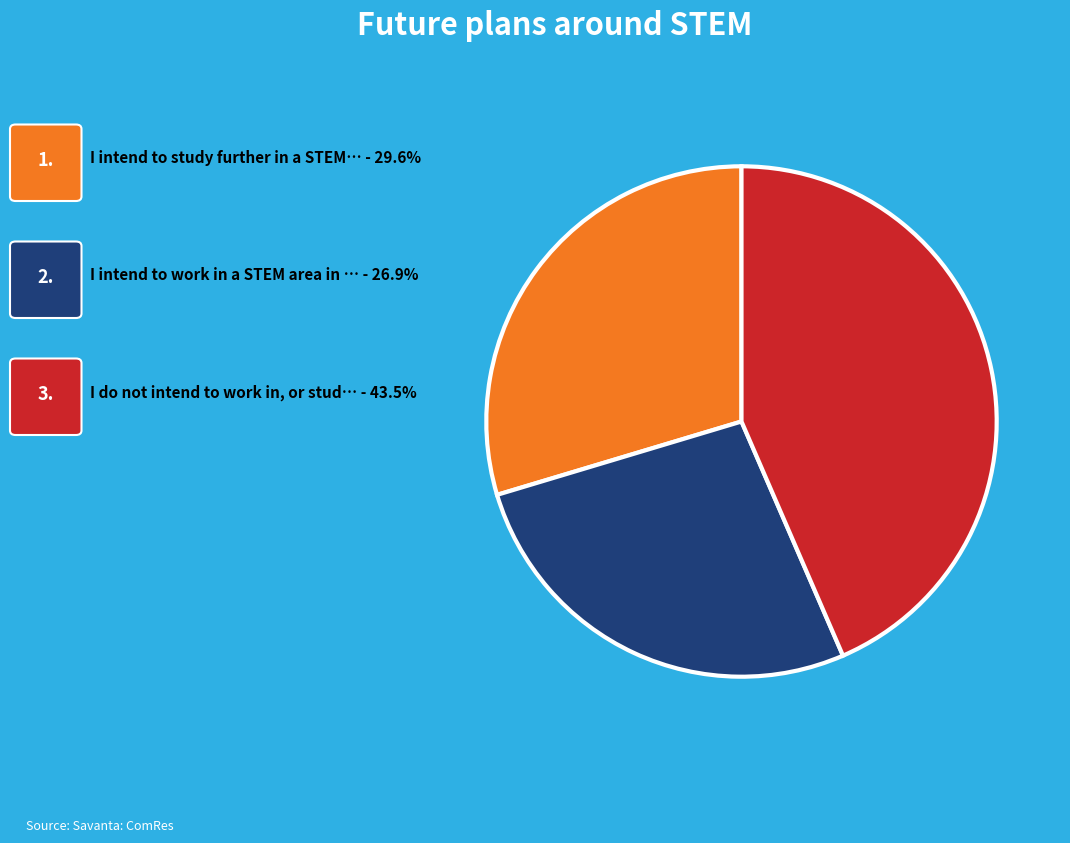

Does any single category account for the majority?

No